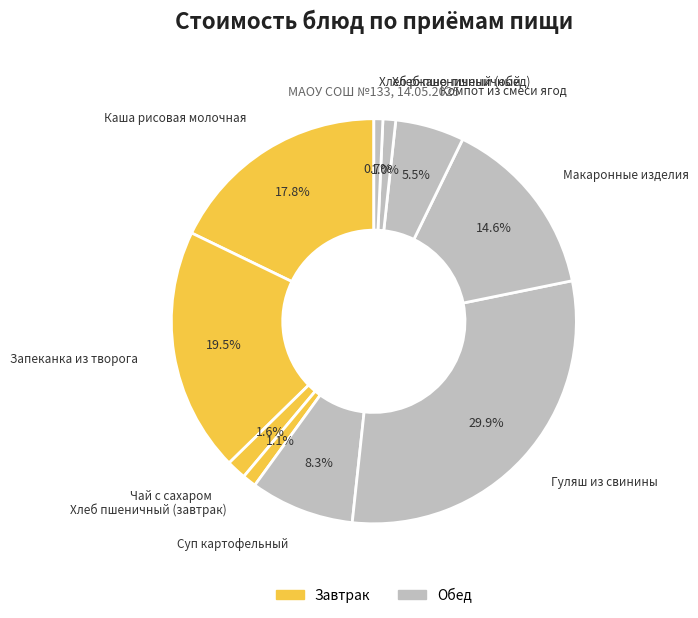

Which has a higher value, Чай с сахаром or Запеканка из творога?

Запеканка из творога